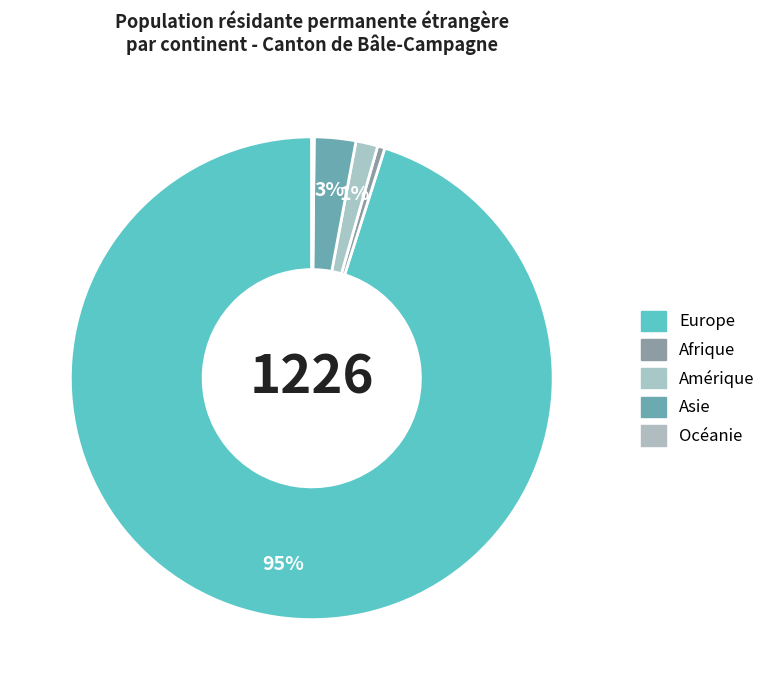

To the nearest percent, what is the difference between the Europe and Asie slice percentages?

92%